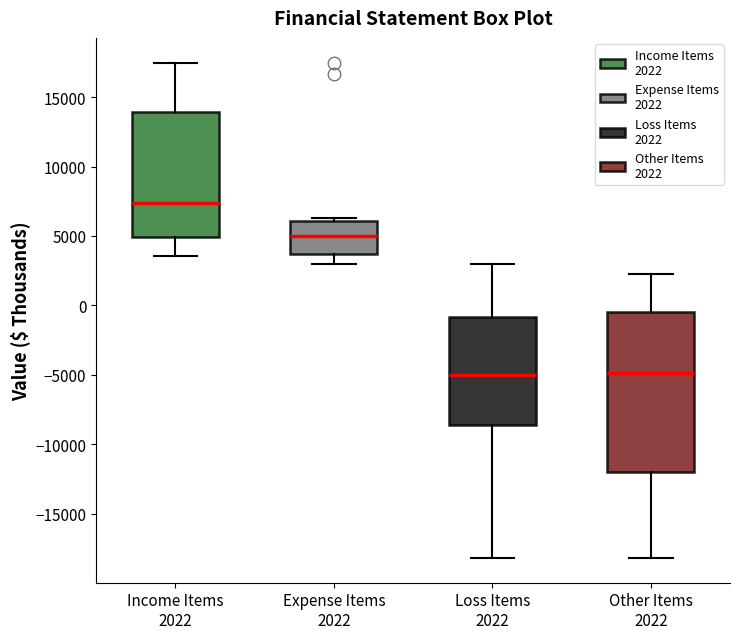

Which box is the tallest, from its lower edge to its upper edge?

Other Items 2022